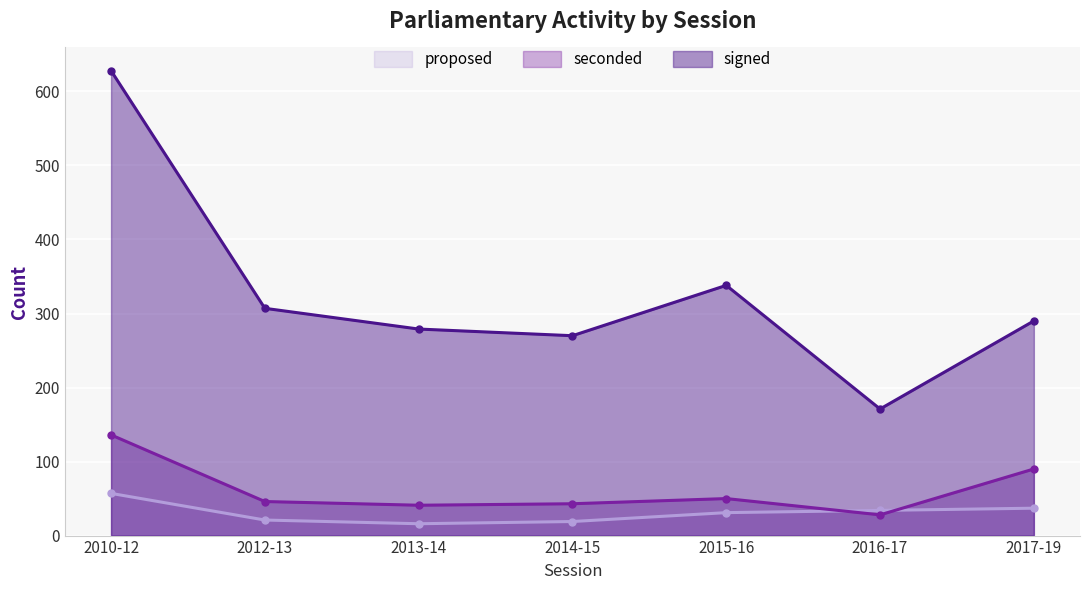

True or false: seconded has a value of 33 at 2010-12.

False